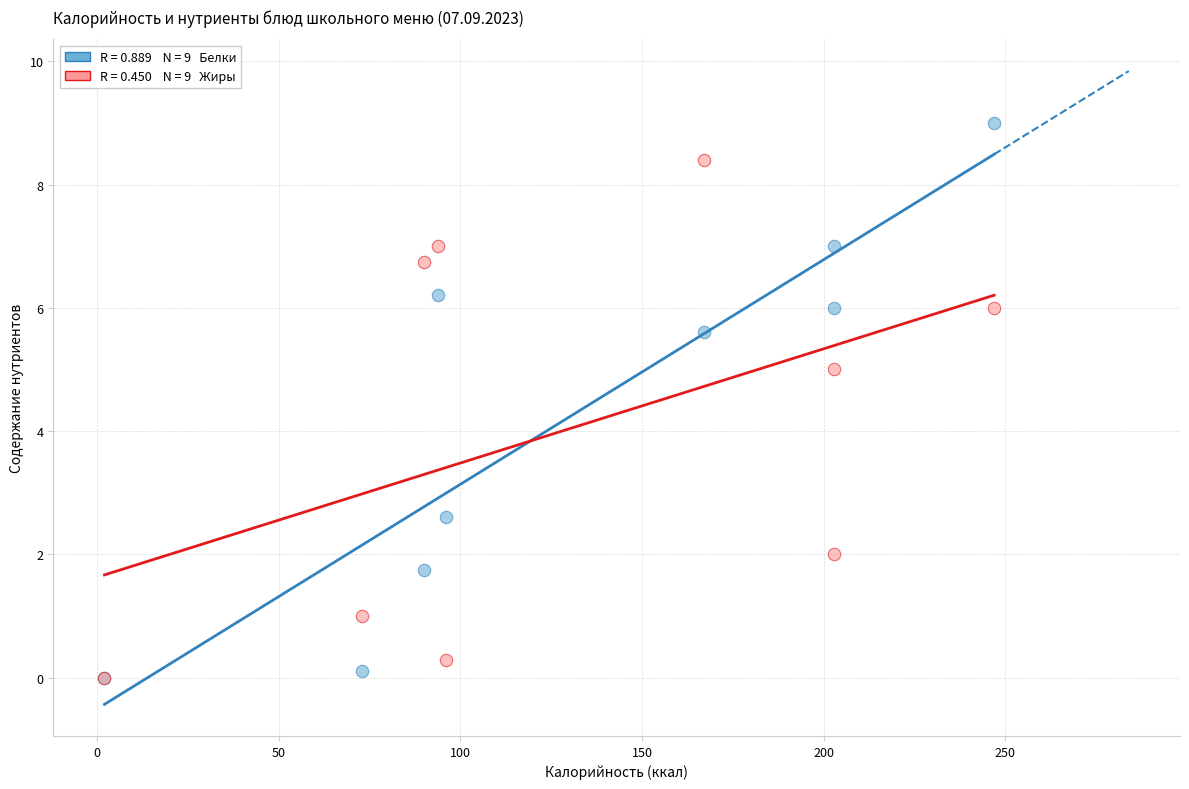

Across all series, what Y value is closest to 4?

5.0